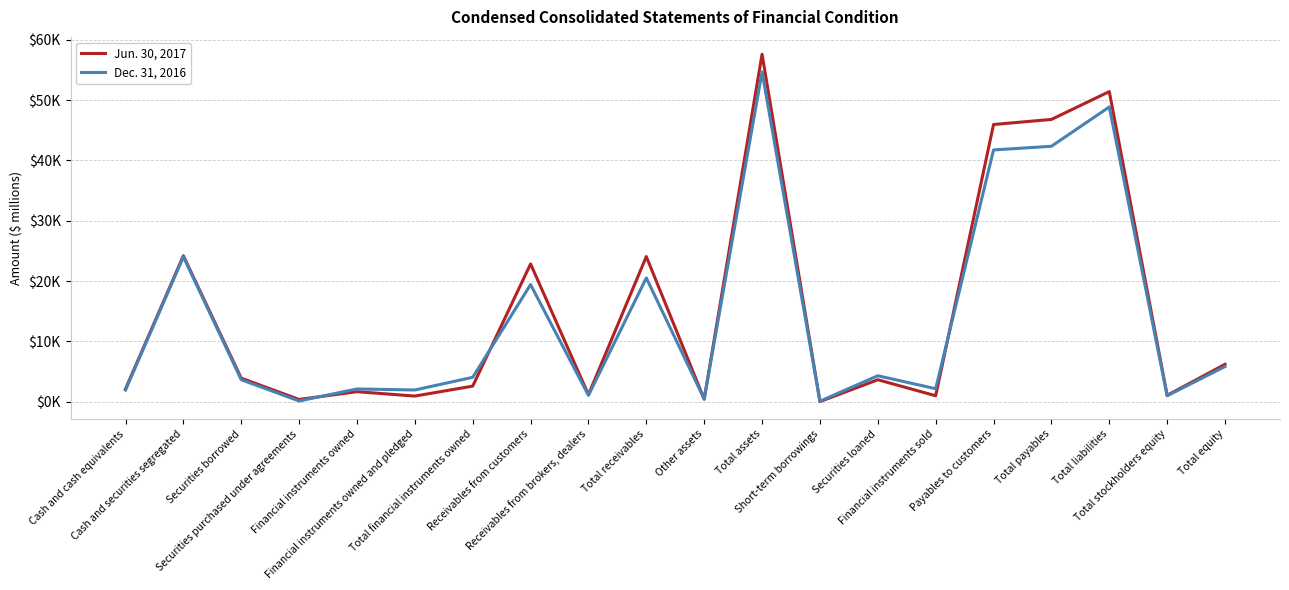

Reading left to right, transcribe all the data shown in this chart.

Jun. 30, 2017: 2115	24187	3895	366	1649	924	2573	22833	1164	24056	405	57597	9	3632	974	45950	46791	51406	1049	6191
Dec. 31, 2016: 1925	24017	3629	111	2104	1933	4037	19409	1040	20506	448	54673	74	4293	2145	41731	42341	48853	974	5820